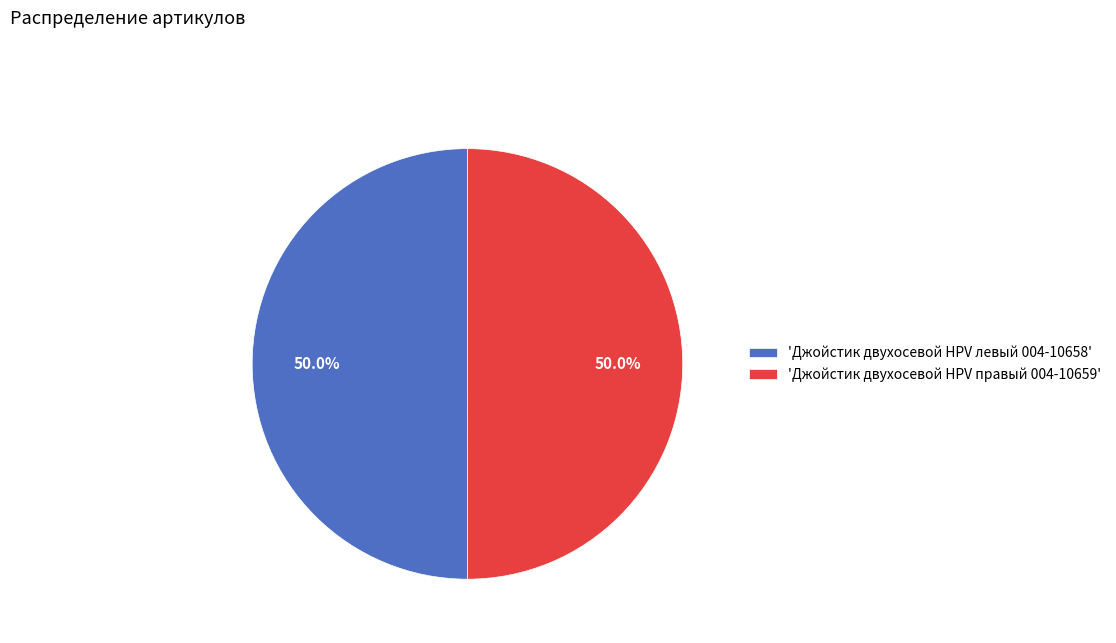

What portion of the pie excludes 'Джойстик двухосевой HPV правый 004-10659'?

50.0%